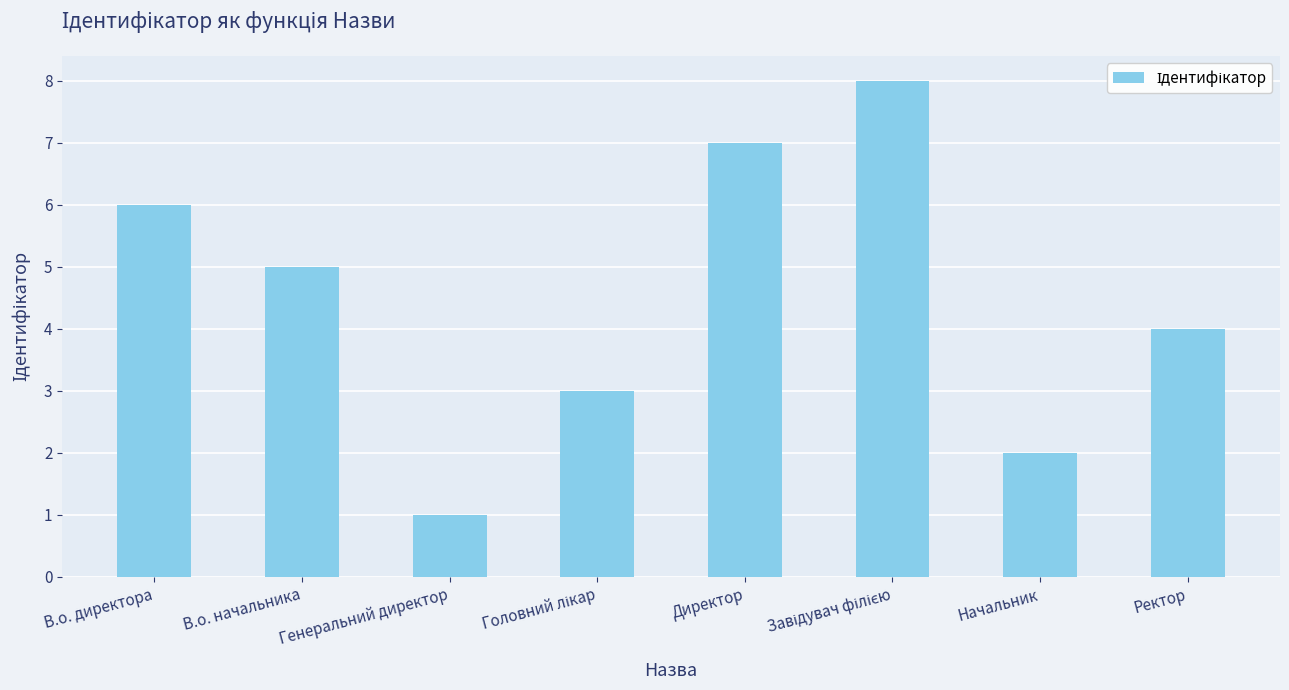

What is the difference between the second highest and minimum values?

6